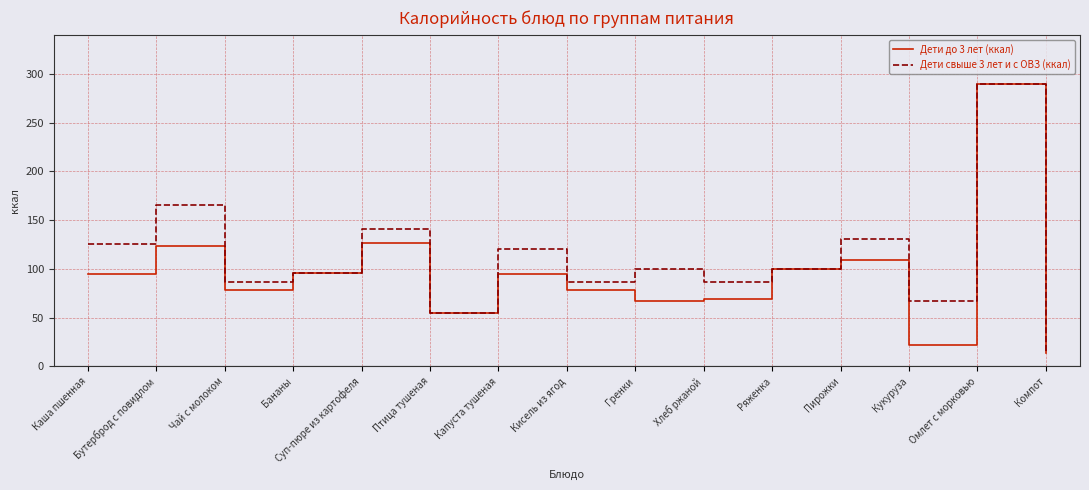

Where does the Дети свыше 3 лет и с ОВЗ (ккал) series first go above 100?

Каша пшенная